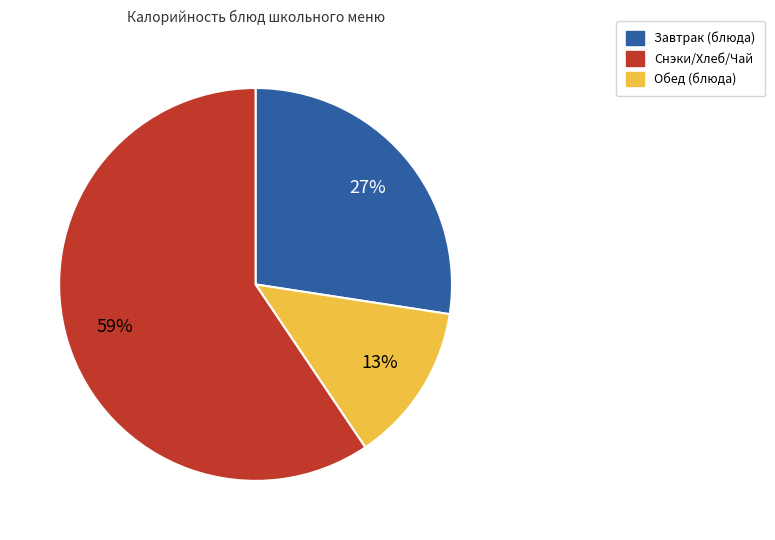

The Снэки/Хлеб/Чай slice represents 26% of the pie. True or false?

False